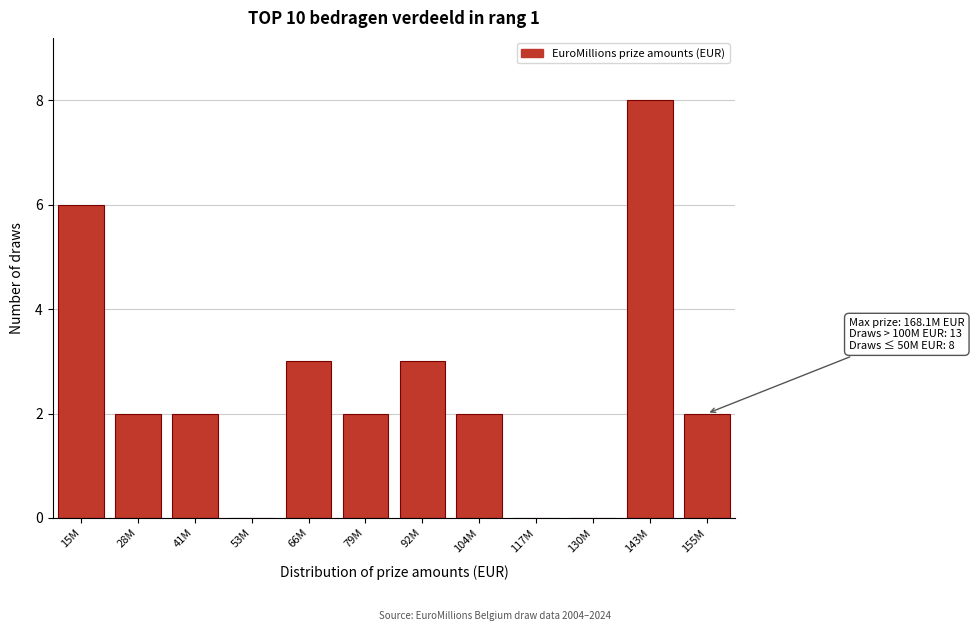

Reading left to right, what are all the values shown in this chart?

15M=6	28M=2	41M=2	53M=0	66M=3	79M=2	92M=3	104M=2	117M=0	130M=0	143M=8	155M=2